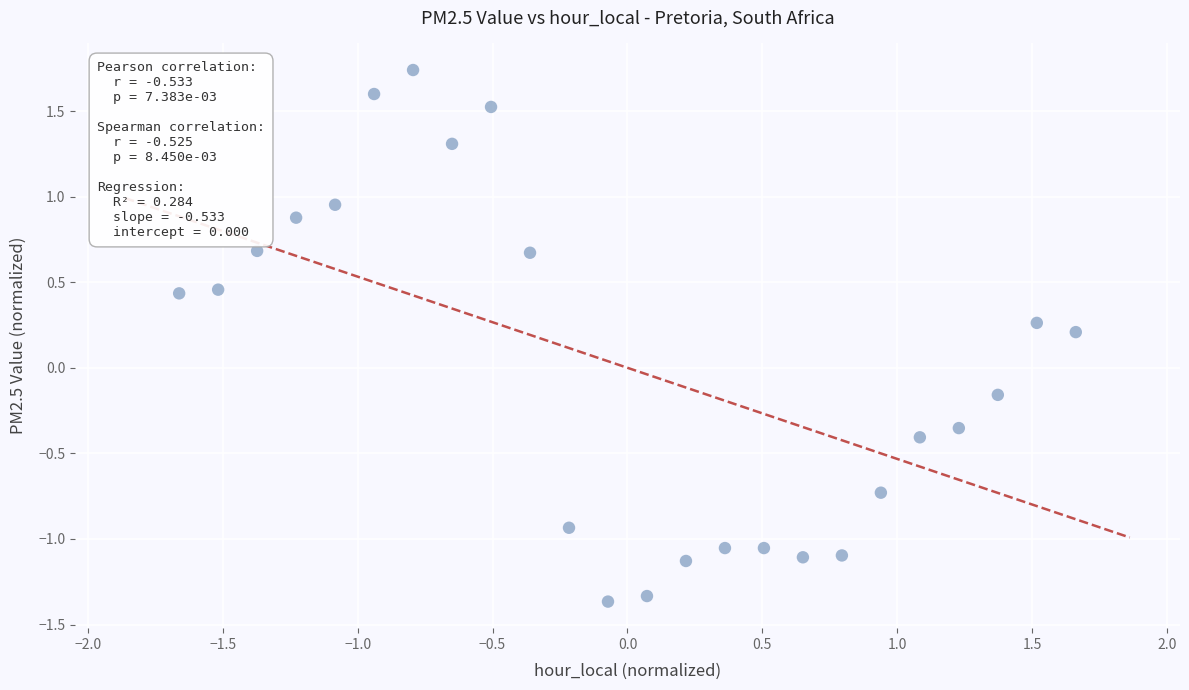

What is the range of X values (max minus min)?

3.3